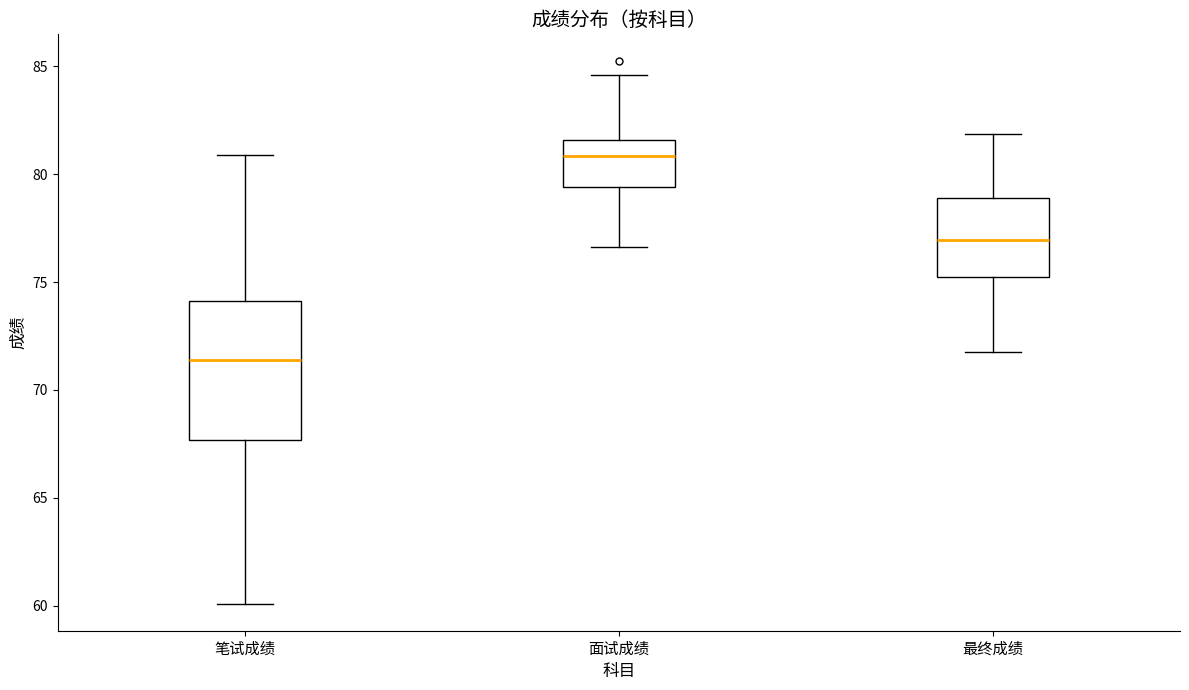

Where does the upper whisker of the box for 笔试成绩 end on the y-axis? The values are not printed on the chart, so give them approximately, as read against the axis.

81.0